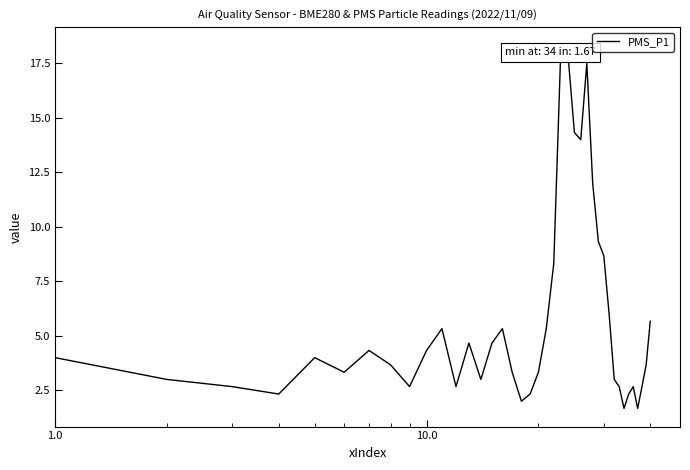

Is this an area chart (filled region under the line)?

No